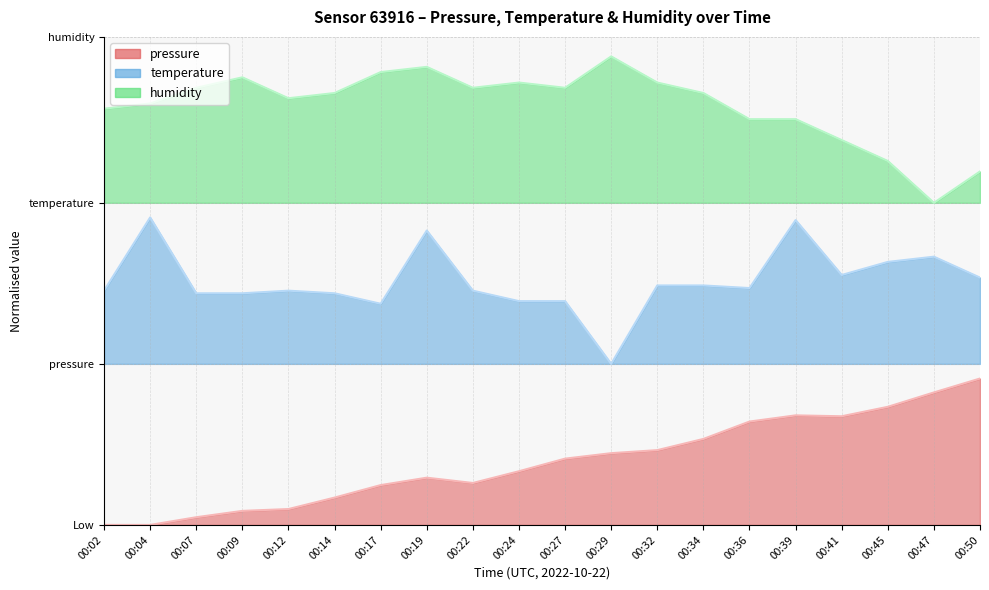

At how many categories does at least one series exceed 0?

20